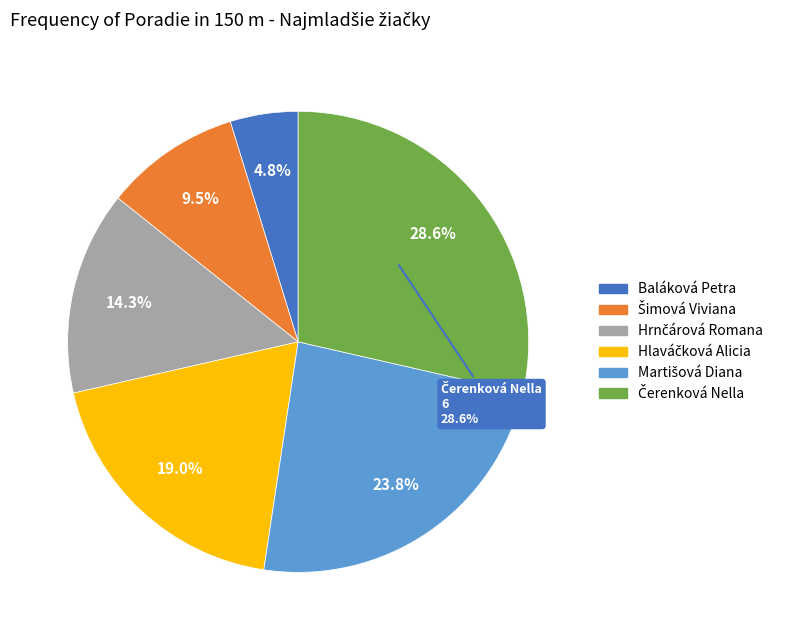

True or false: Martišová Diana accounts for 38% of the total.

False